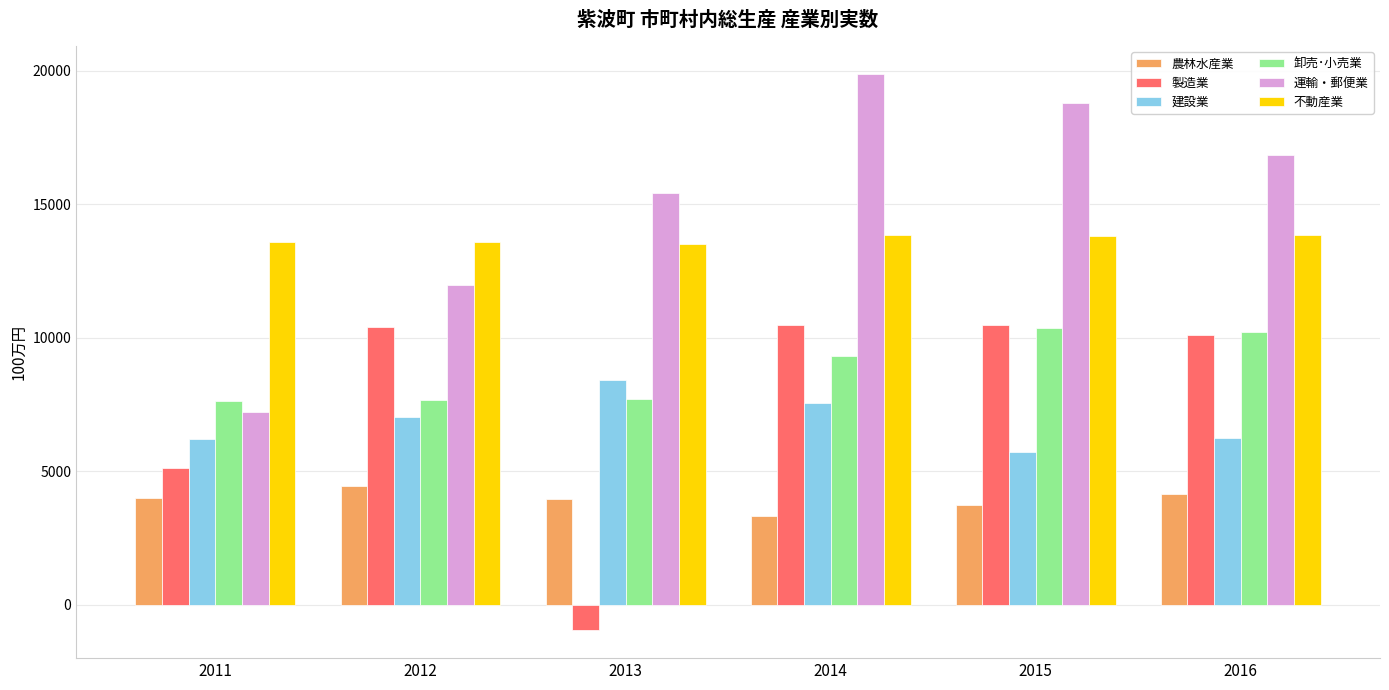

How many bars are there in total?

36